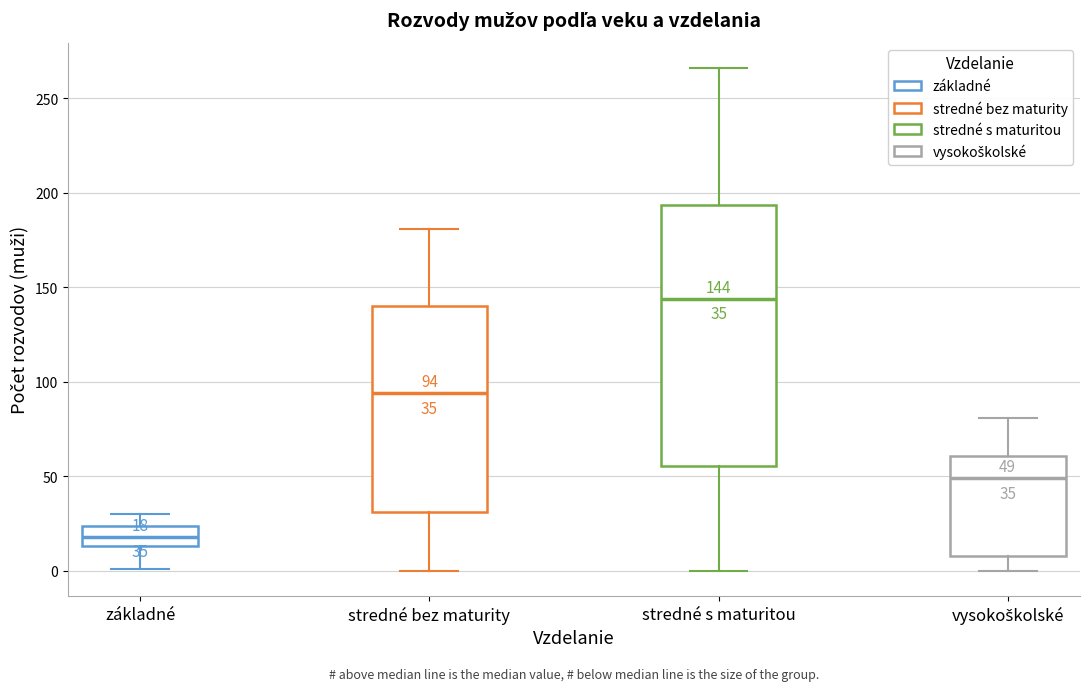

Which box's median line is the lowest?

základné